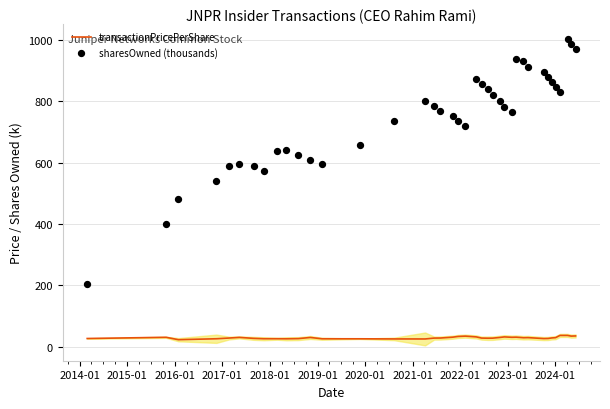

Which series reaches the maximum Y coordinate?

sharesOwned (thousands)